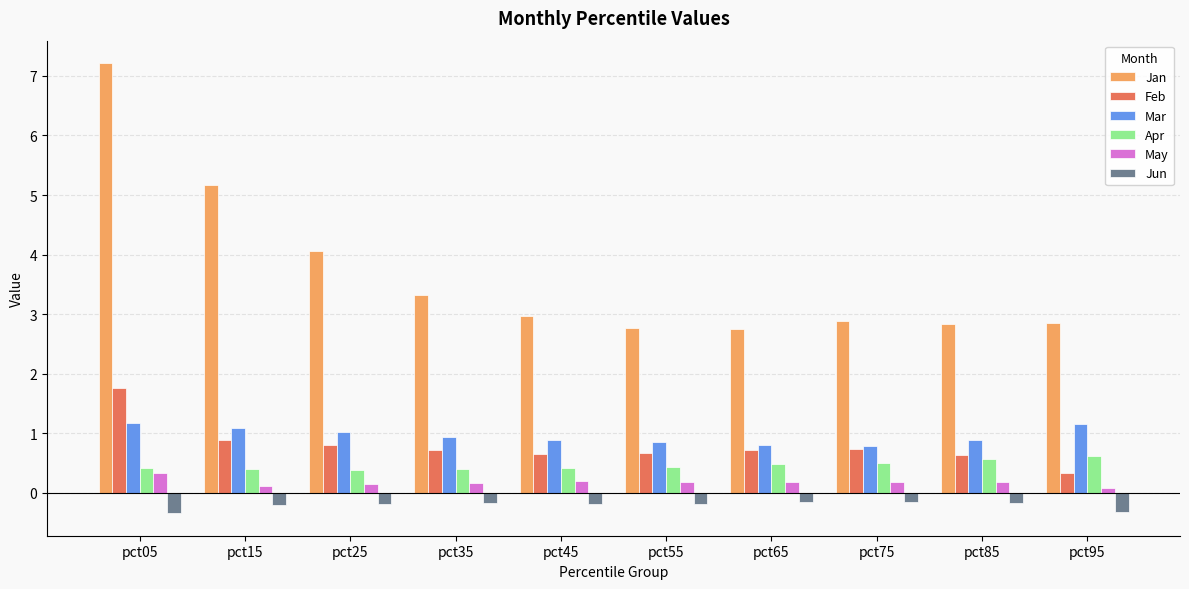

At which category is the sum across all series the highest?

pct05